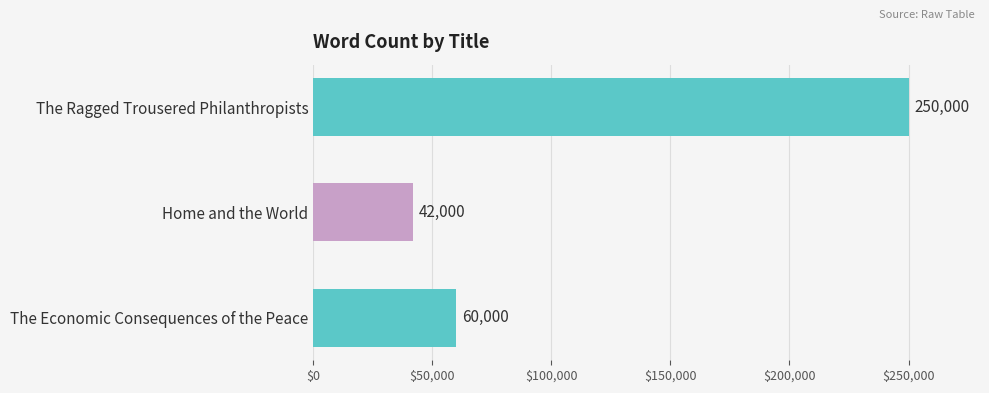

What is the label of the 1st bar from the bottom?

The Economic Consequences of the Peace